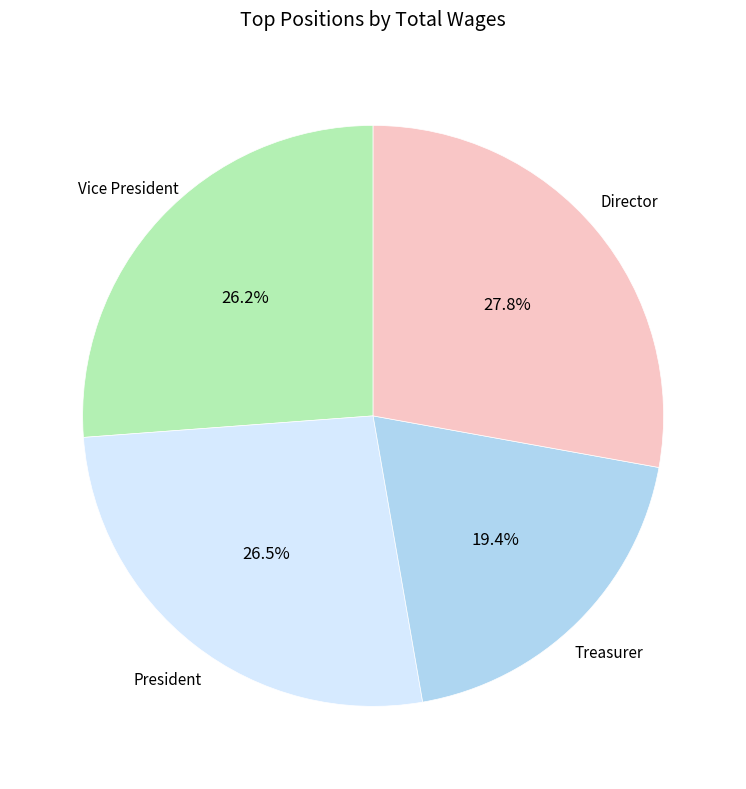

Does President represent more than half of the total?

No